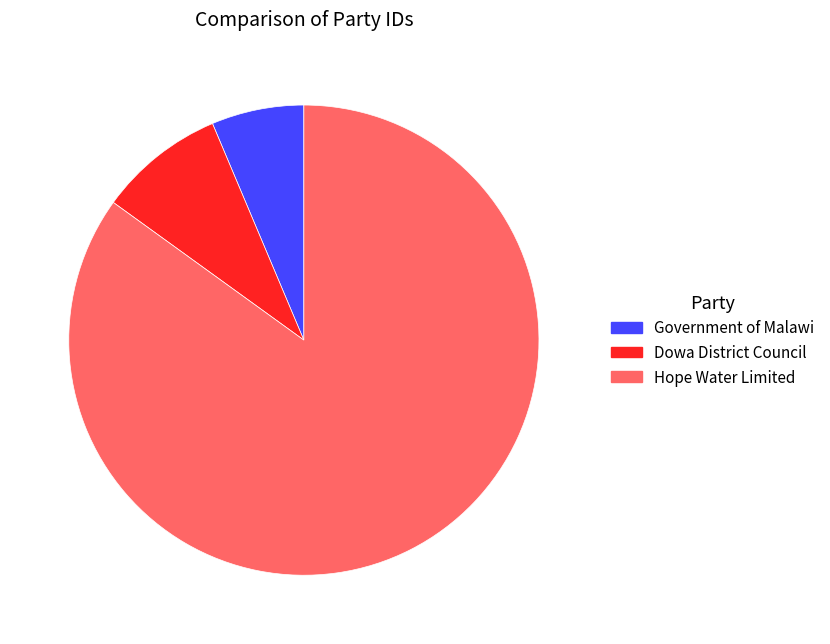

Which category has the smallest portion of the pie?

Government of Malawi